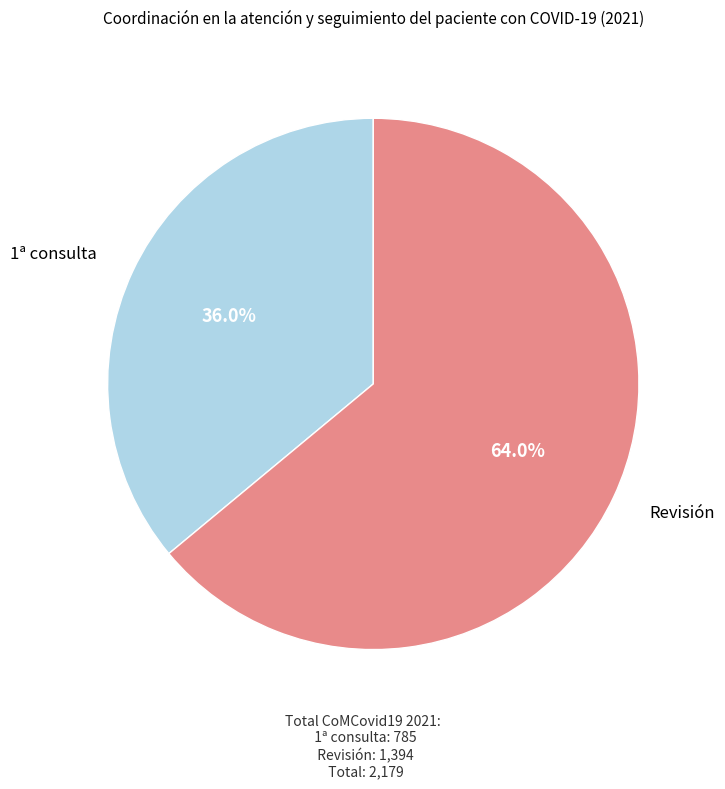

Does any single category account for the majority?

Yes